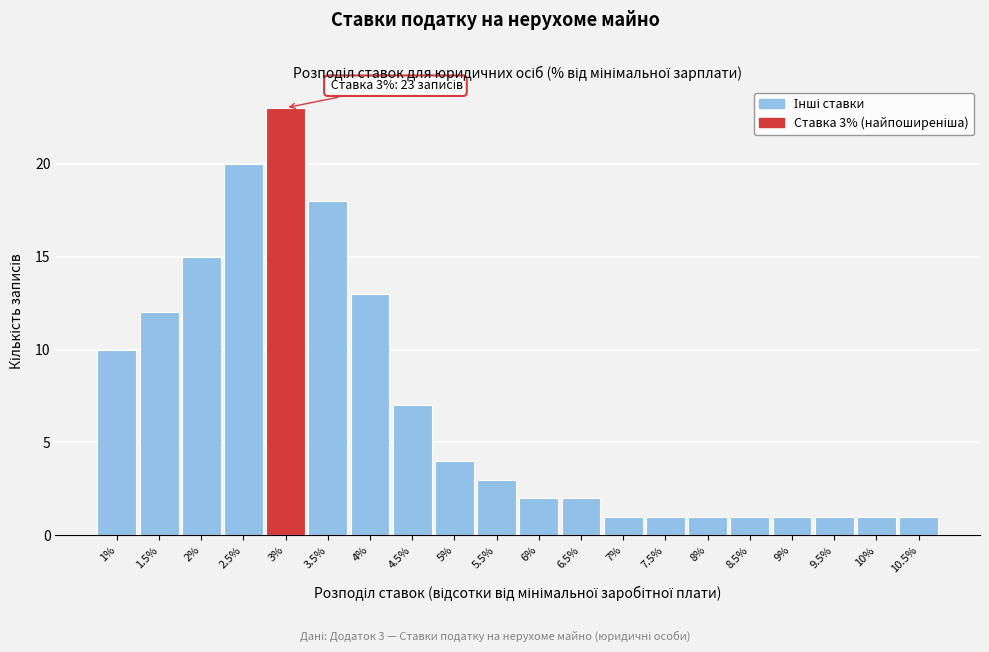

Over which range of the x-axis is the bar tallest?

2.75 to 3.25